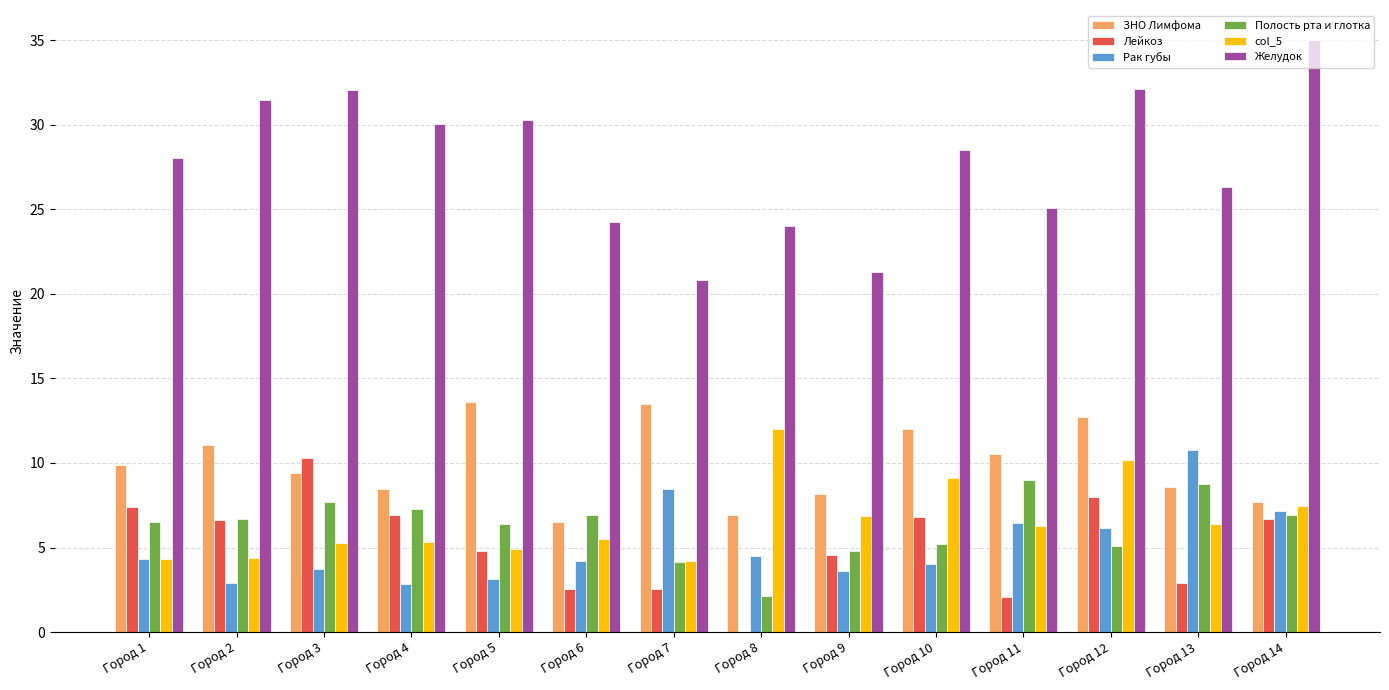

Which category has the highest value across all series?

Город 14